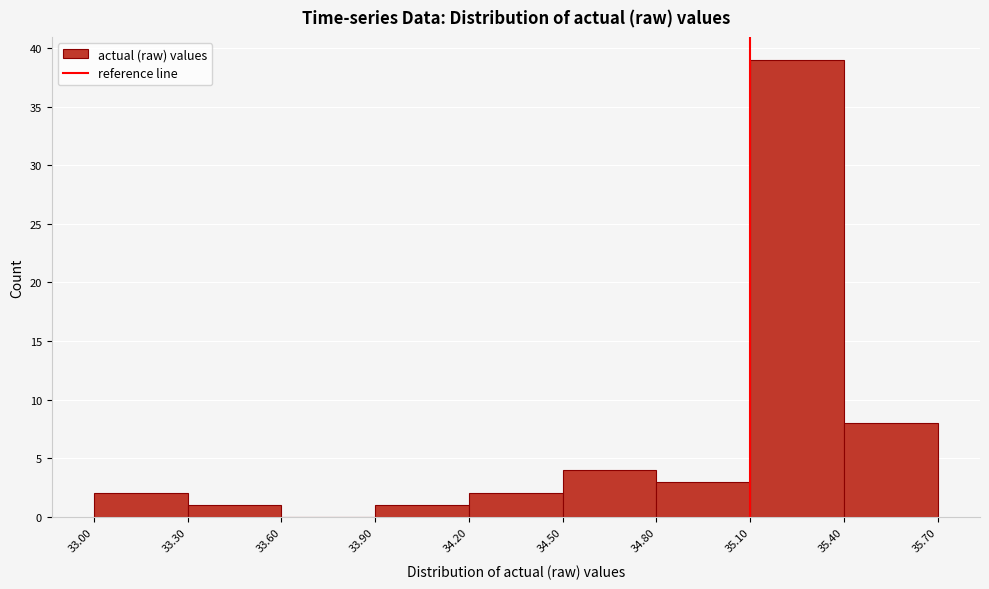

Reading left to right, transcribe this chart: for each bar, give the range it covers on the x-axis and its height. The values are not printed on the chart, so give them approximately, as read against the axis.

33.00 to 33.30: 2
33.30 to 33.60: 1
33.60 to 33.90: 0
33.90 to 34.20: 1
34.20 to 34.50: 2
34.50 to 34.80: 4
34.80 to 35.10: 3
35.10 to 35.40: 39
35.40 to 35.70: 8